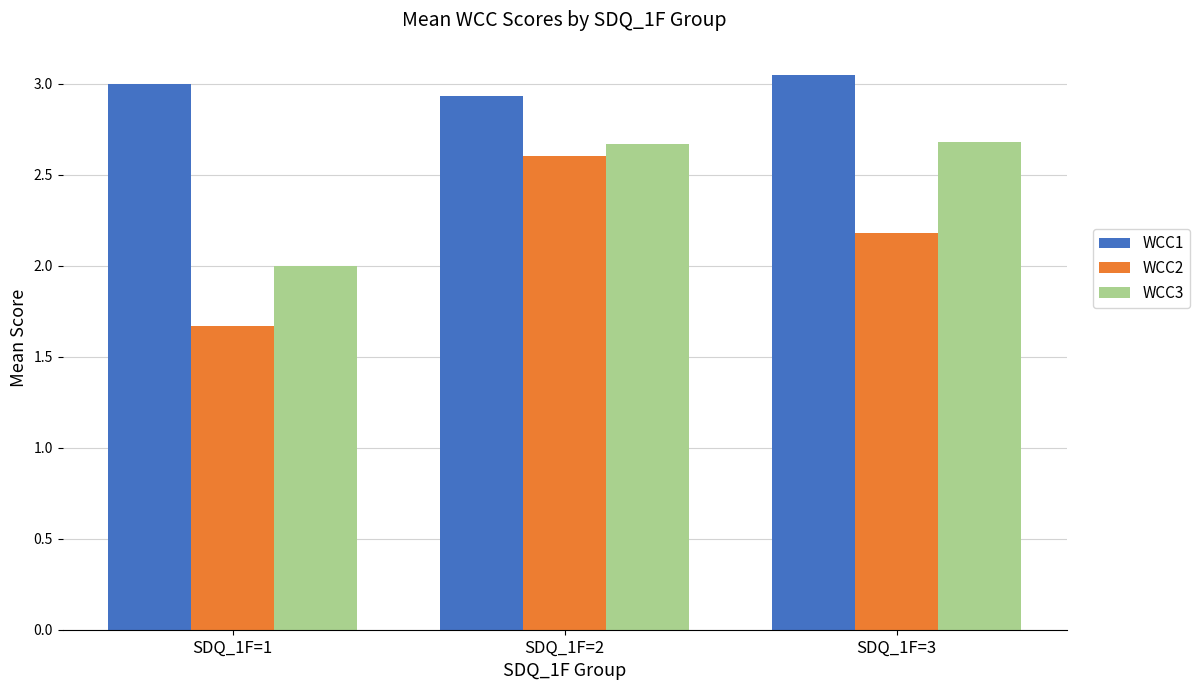

Is it true that WCC2 equals 1.4 at SDQ_1F=2?

False